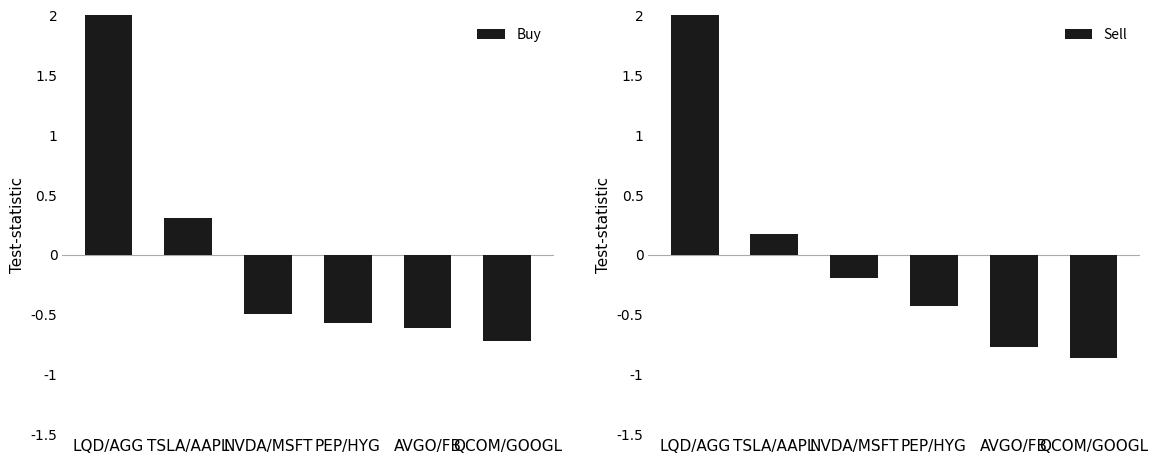

Reading left to right, list all the values displayed in this chart.

Buy: LQD/AGG=2.1	TSLA/AAPL=0.3	NVDA/MSFT=-0.5	PEP/HYG=-0.6	AVGO/FB=-0.6	QCOM/GOOGL=-0.7
Sell: LQD/AGG=2.1	TSLA/AAPL=0.2	NVDA/MSFT=-0.2	PEP/HYG=-0.4	AVGO/FB=-0.8	QCOM/GOOGL=-0.9